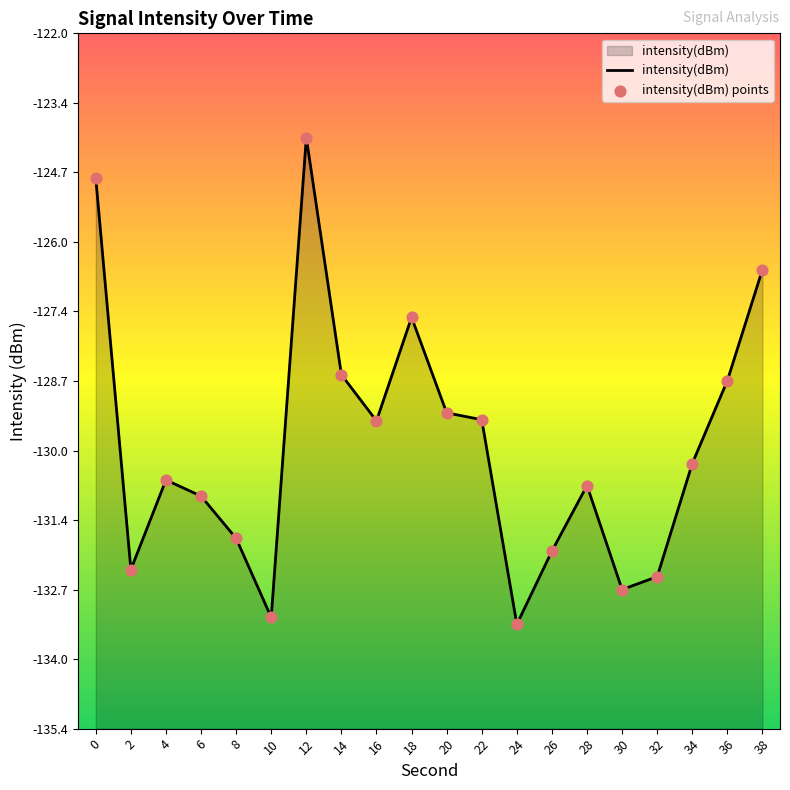

Is the value of intensity(dBm) points at 26 greater than the value of intensity(dBm) at 22?

No